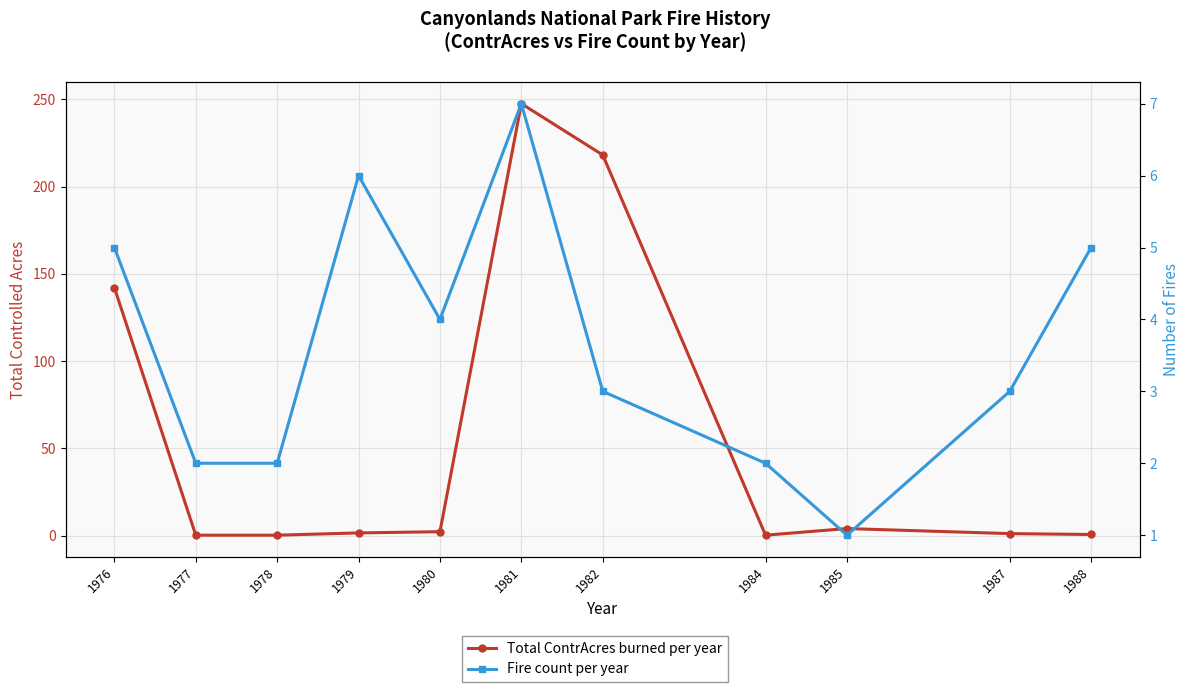

Reading left to right, what are all the values shown in this chart?

Total ContrAcres burned per year: 1976=142.1	1977=0.2	1978=0.2	1979=1.5	1980=2.2	1981=247.5	1982=218.1	1984=0.2	1985=4.0	1987=1.1	1988=0.6
Fire count per year: 1976=5.0	1977=2.0	1978=2.0	1979=6.0	1980=4.0	1981=7.0	1982=3.0	1984=2.0	1985=1.0	1987=3.0	1988=5.0